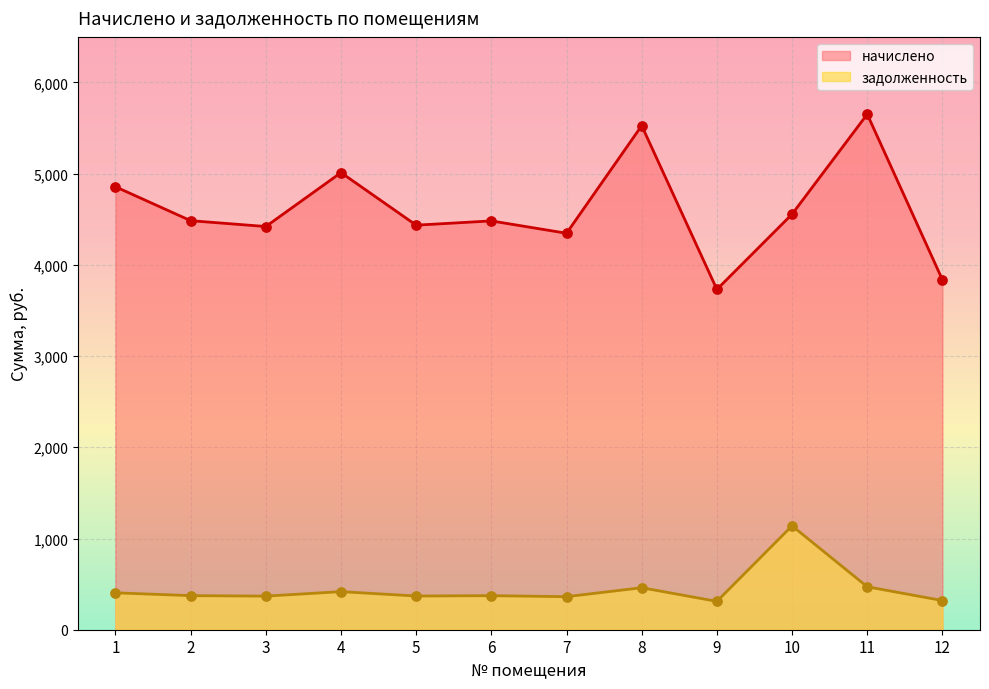

Which series has the largest Y range (max minus min)?

начислено